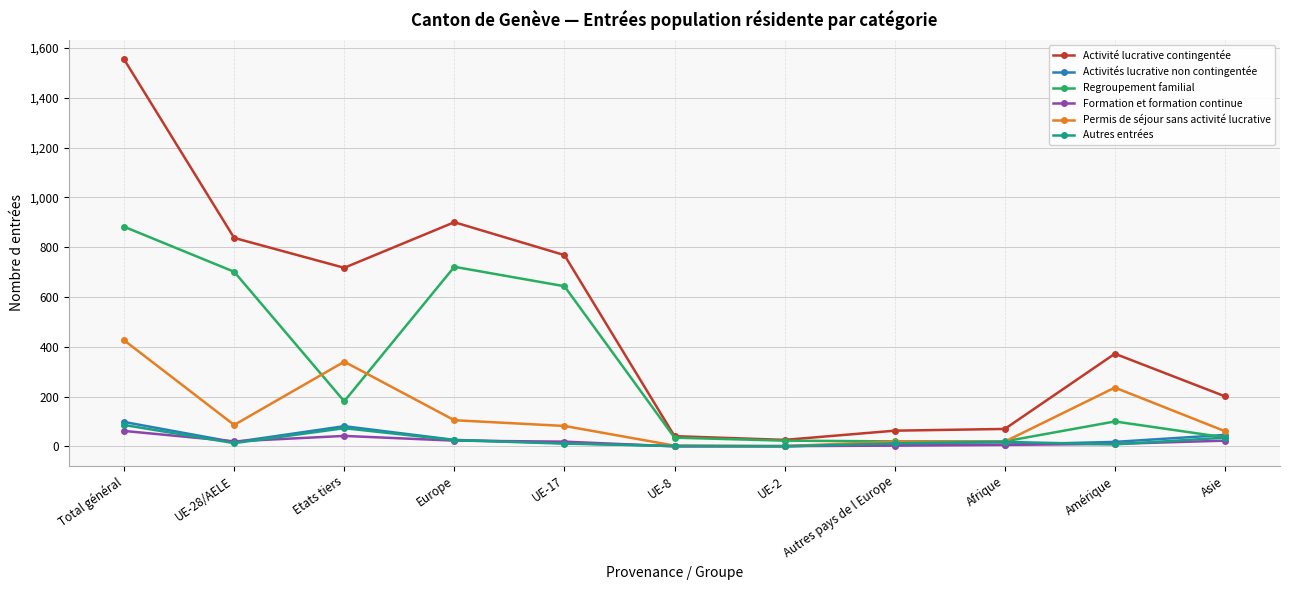

What is the label of the 1st point from the right?

Asie